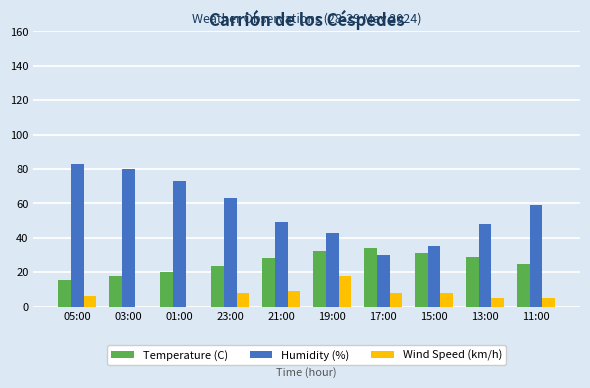

What is the highest value of the Humidity (%) series?

83.0